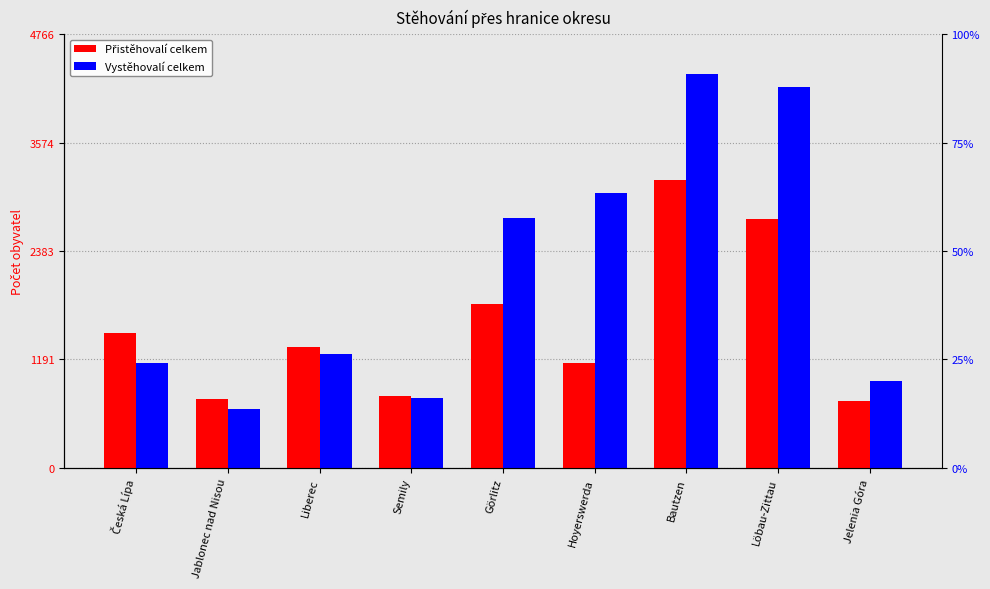

What is the total value across all series at Jelenia Góra?

1691